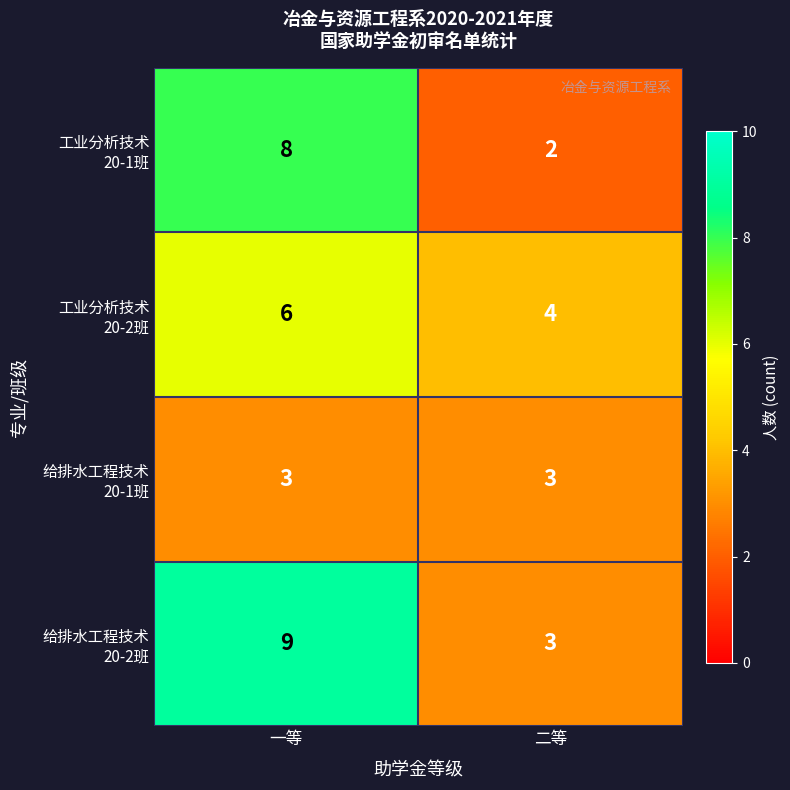

Which label corresponds to the smallest value in the chart?

二等